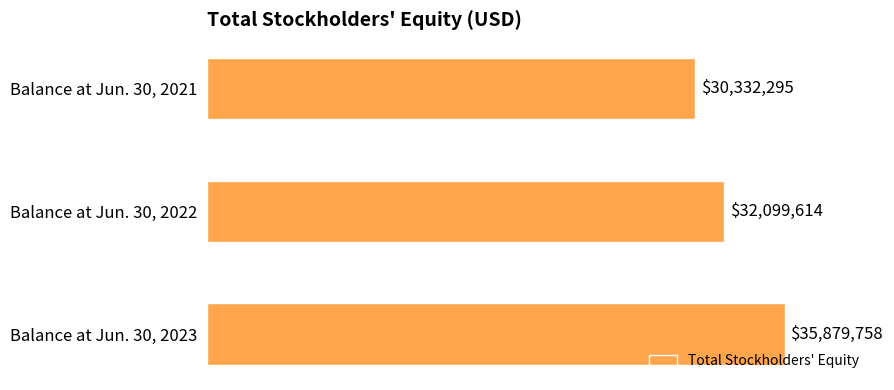

Rank the categories by value from highest to lowest.

Balance at Jun. 30, 2023, Balance at Jun. 30, 2022, Balance at Jun. 30, 2021